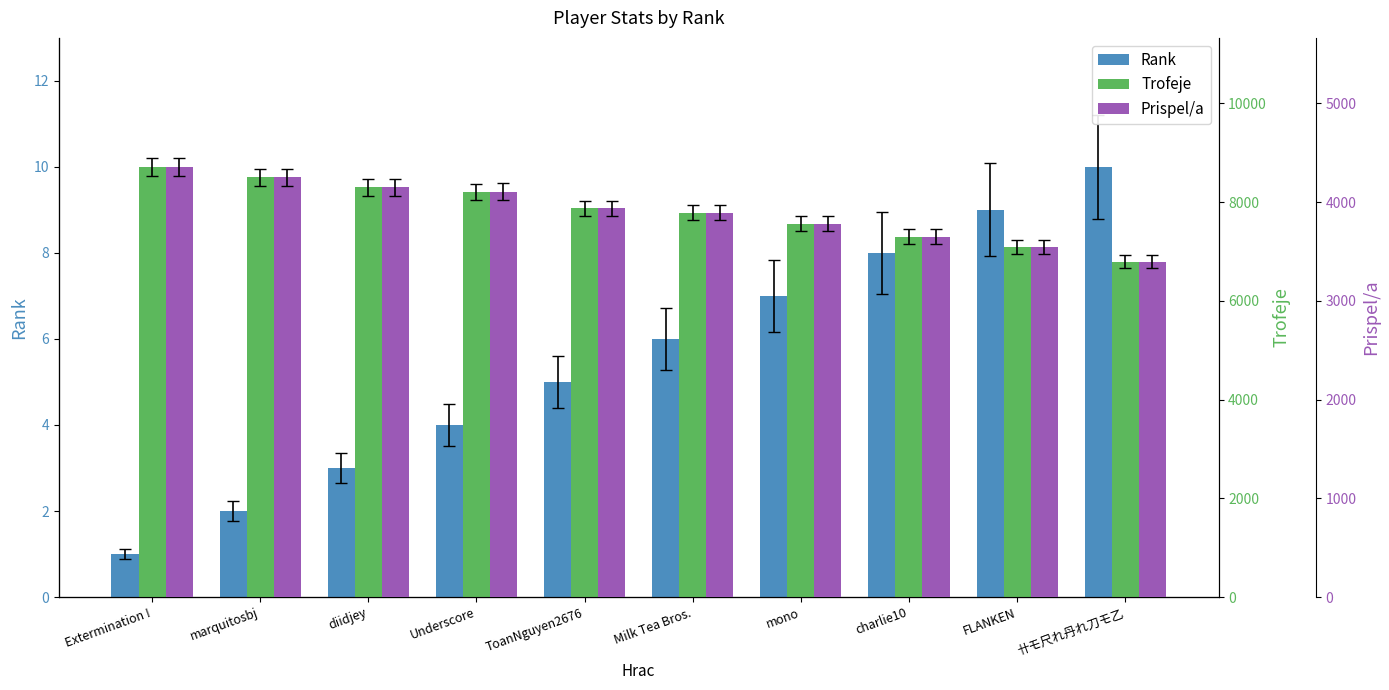

How many data points in Trofeje are above 7875?

4